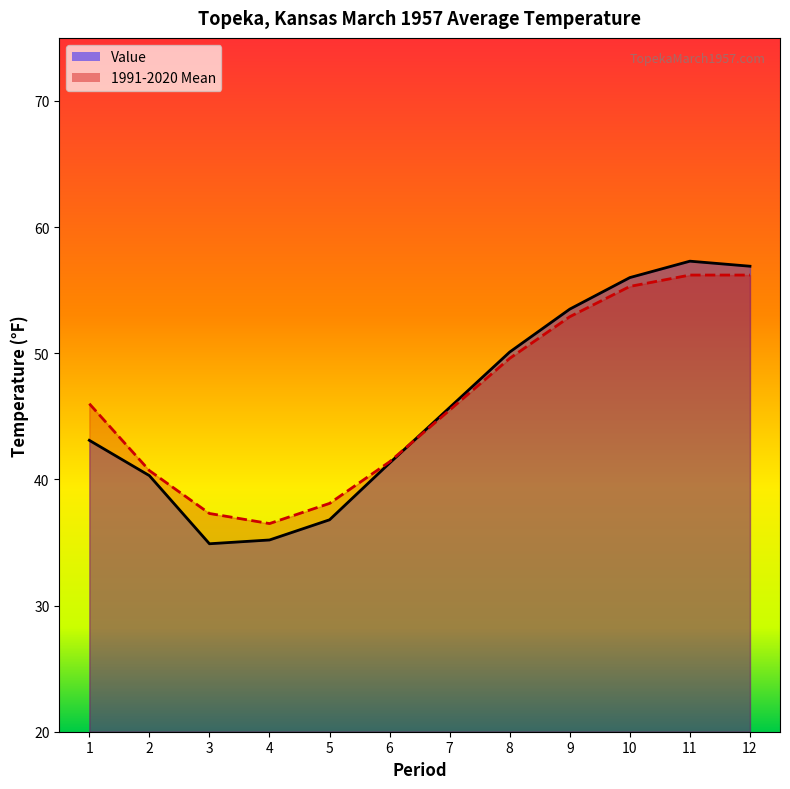

Between 10 and 12, which series saw the biggest shift?

1991-2020 Mean